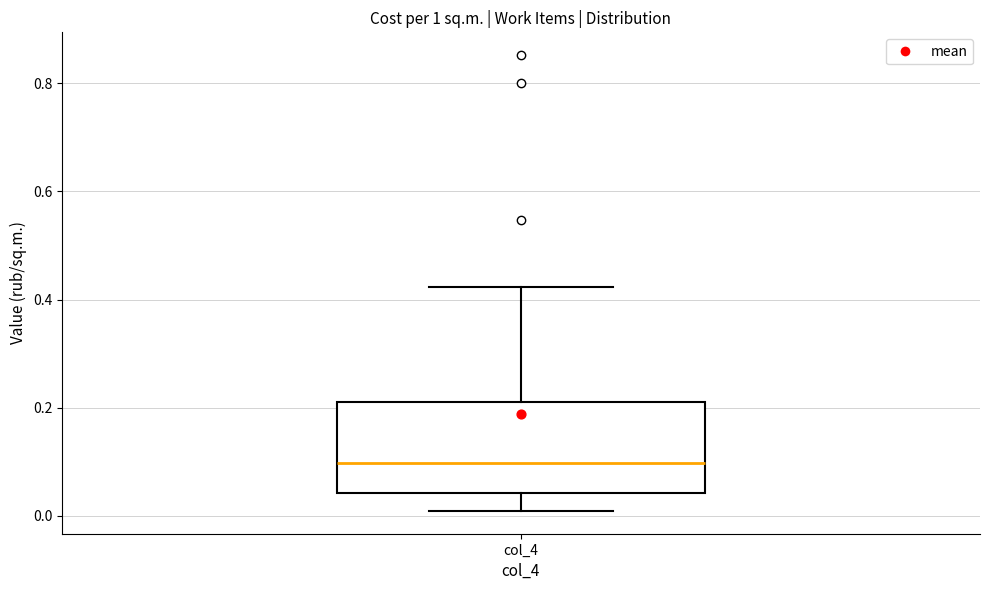

Read this box plot against the y-axis: the position of the median line, the range covered by the box, and the ends of both whiskers. The values are not printed on the chart, so give them approximately, as read against the axis.

median 0.10, box 0.04 to 0.20, whiskers 0.00 to 0.42